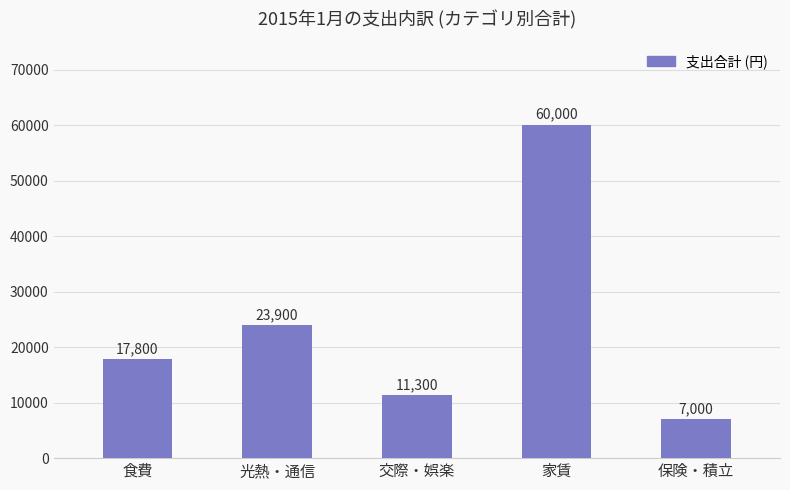

Which category has the lowest value across all series?

保険・積立